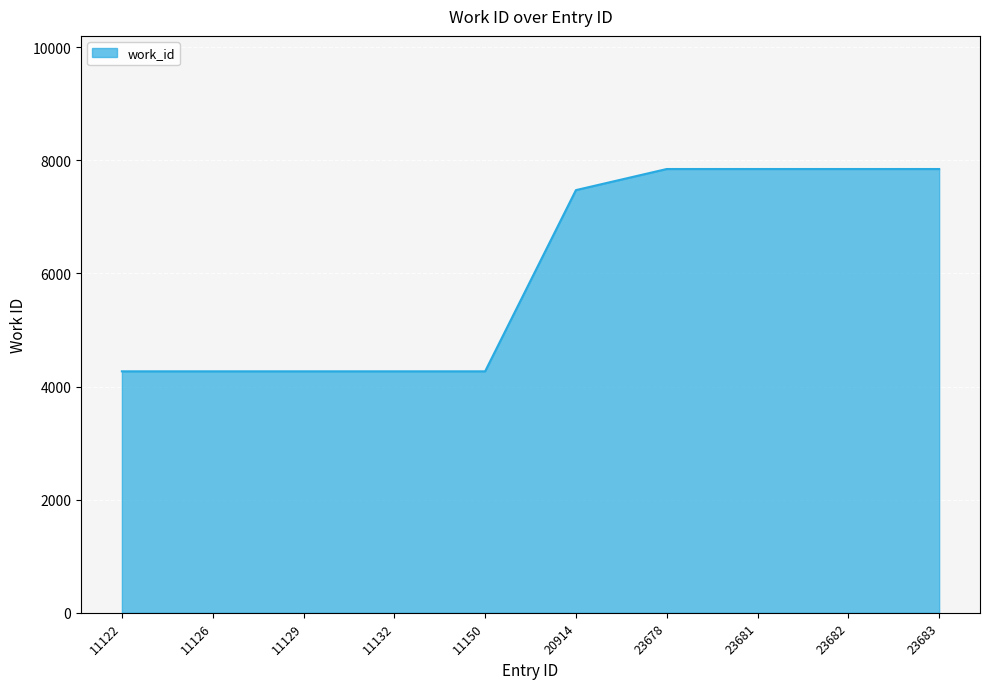

How many lines are shown in the chart?

1